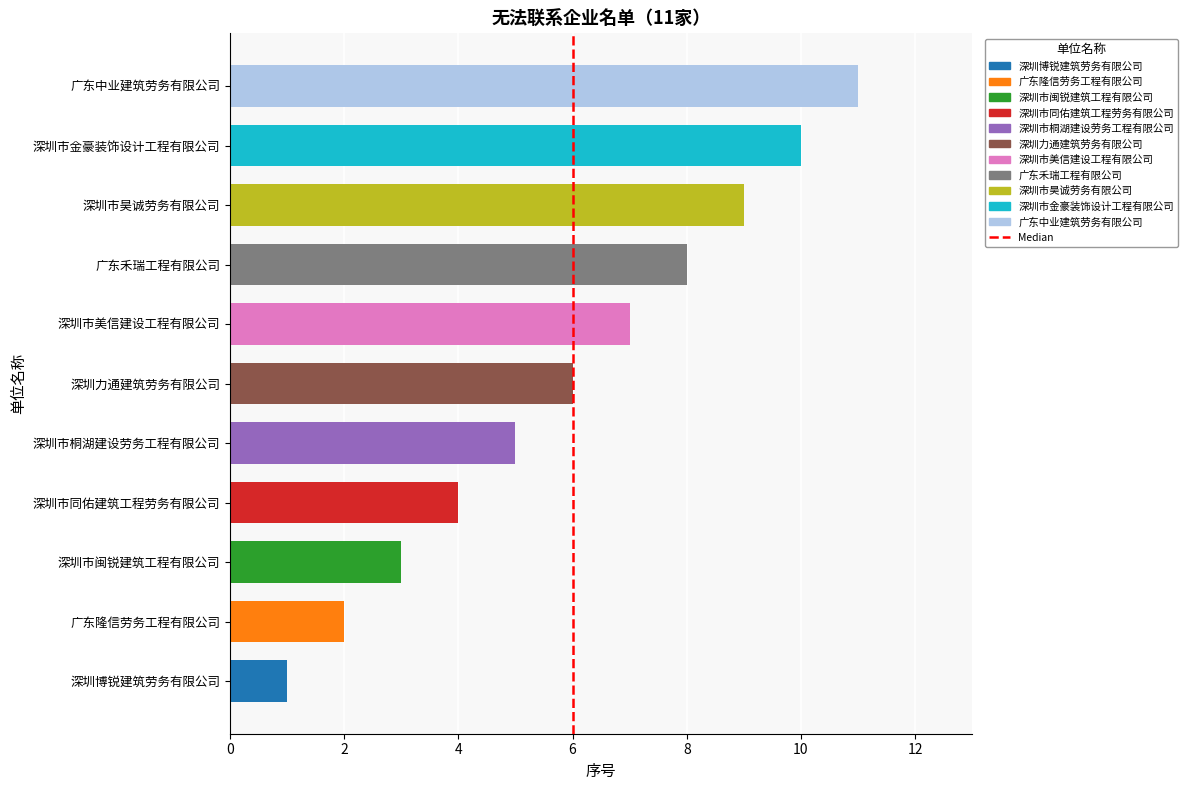

What is the greatest value displayed?

11